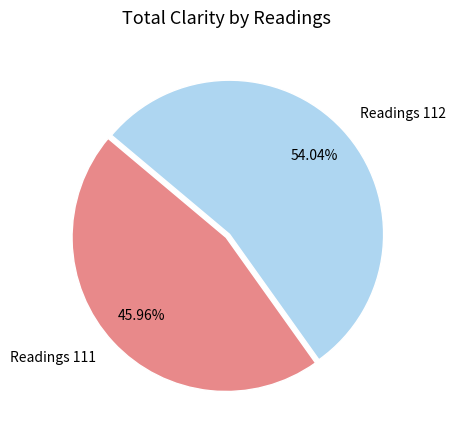

Which slice is the smallest?

Readings 111